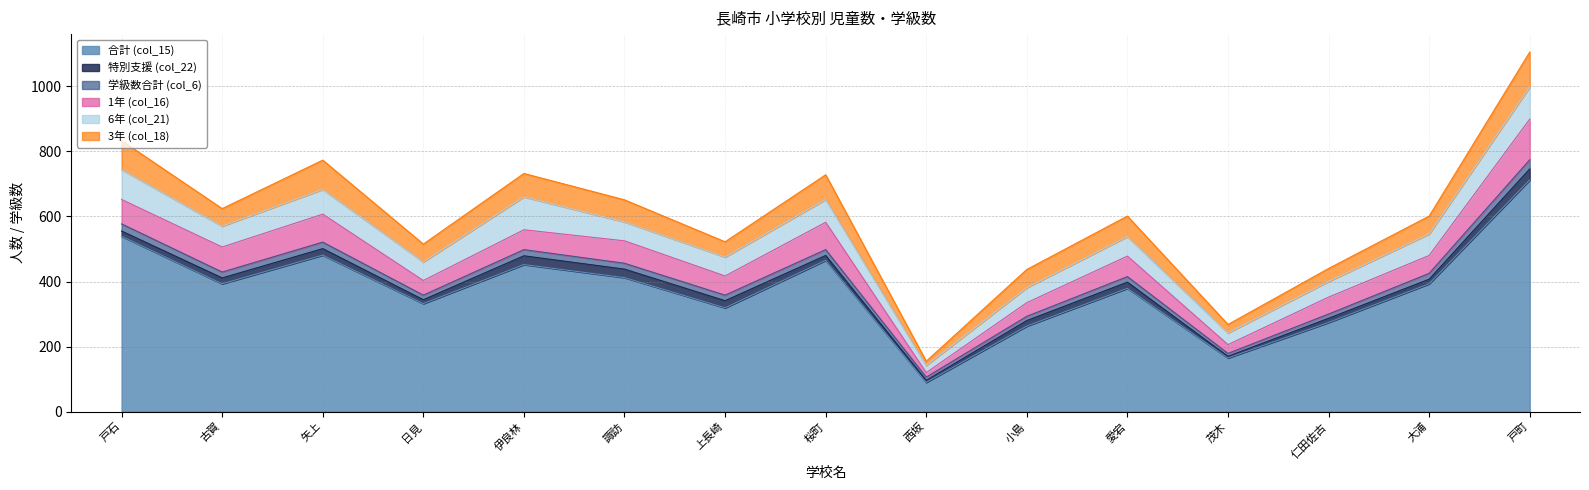

What is the difference between the highest and lowest values at 日見?

320